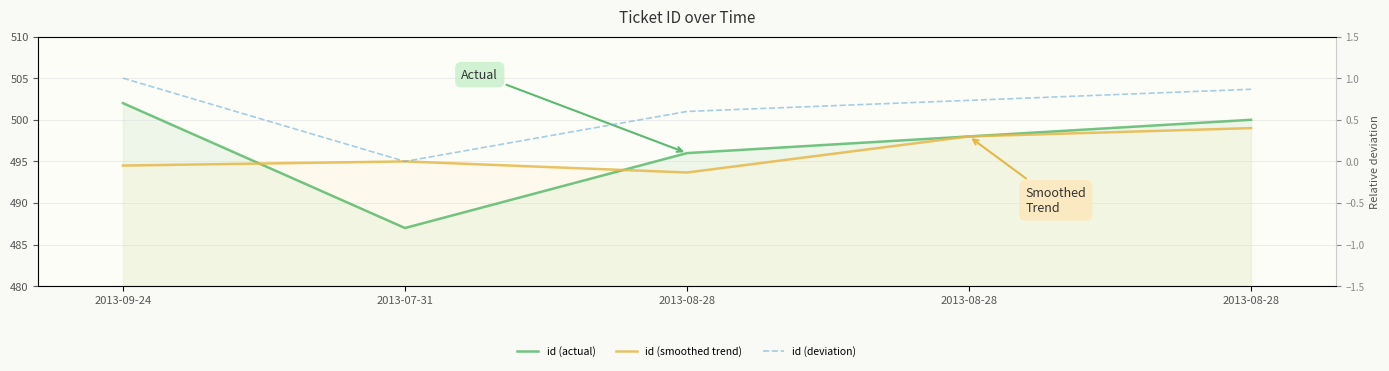

True or false: id (smoothed trend) and id (deviation) cross at least once.

False